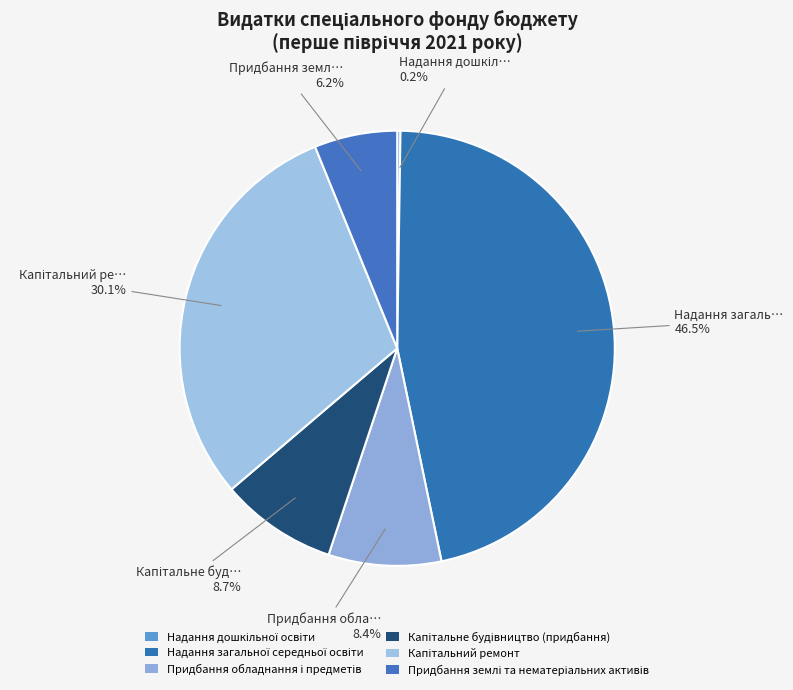

Between Капітальне будівництво (придбання) and Надання дошкільної освіти, which is larger?

Капітальне будівництво (придбання)